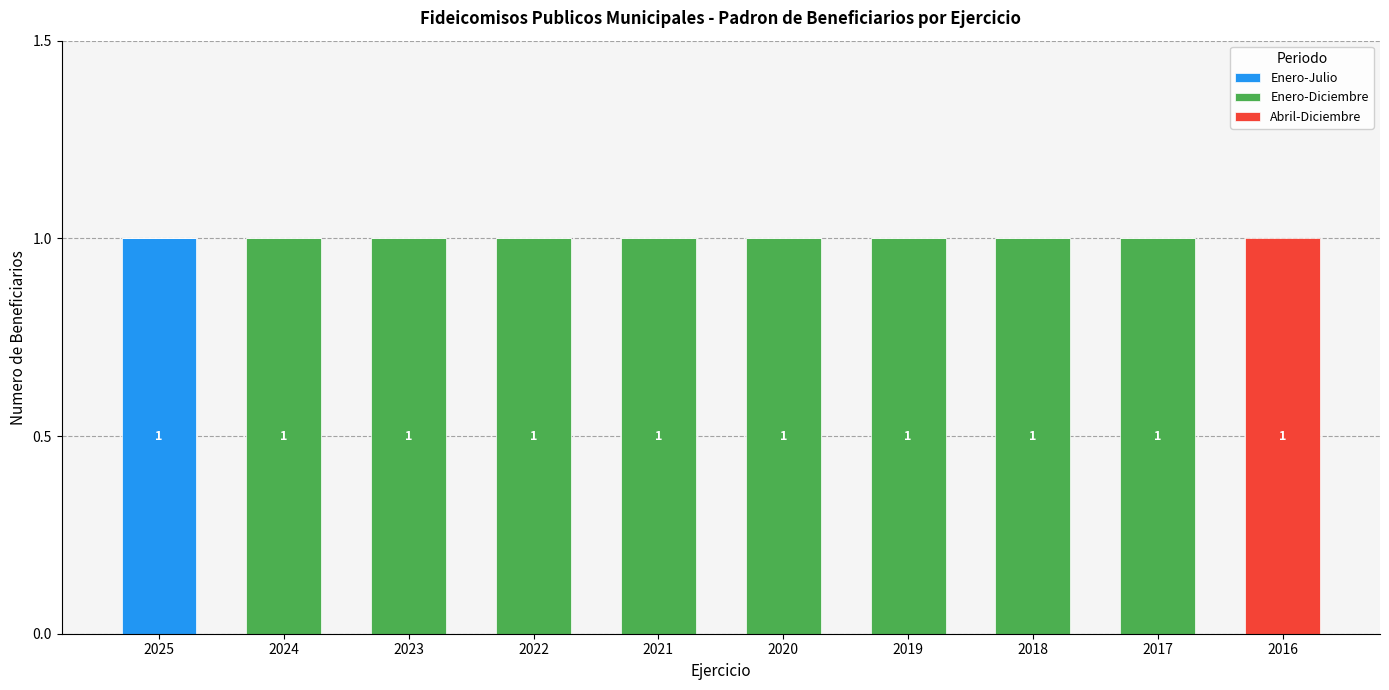

The Enero-Julio series shows 0 at 2024. True or false?

True